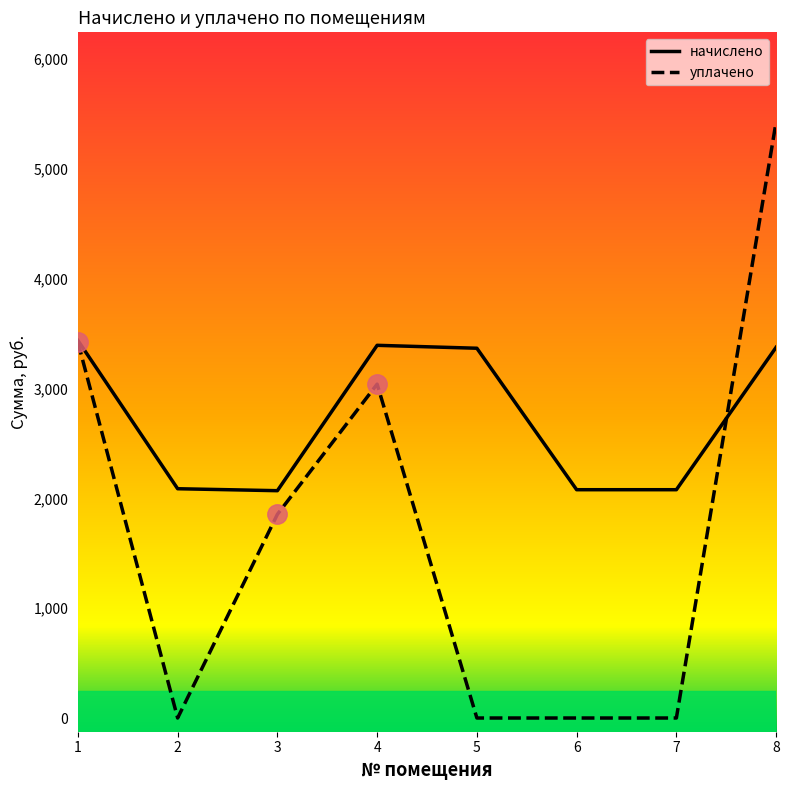

True or false: уплачено and начислено intersect in this chart.

True